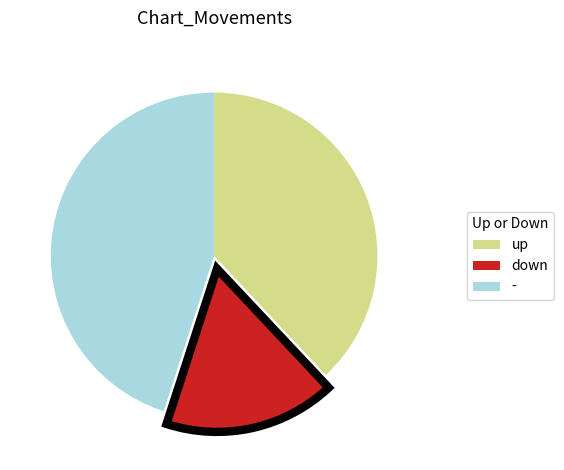

Combined, do up and - account for over 50%?

Yes